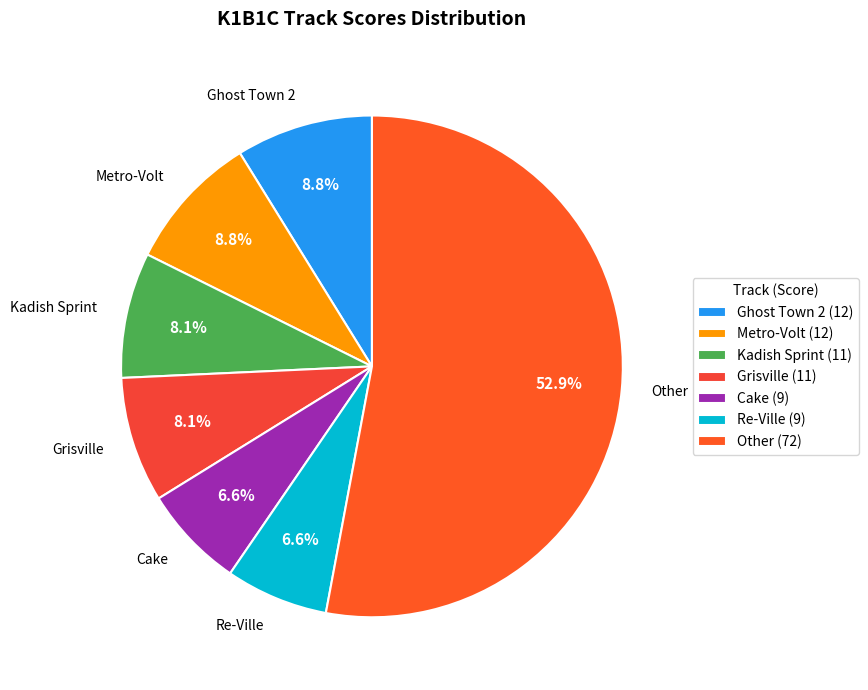

Is there a majority slice in this chart?

Yes